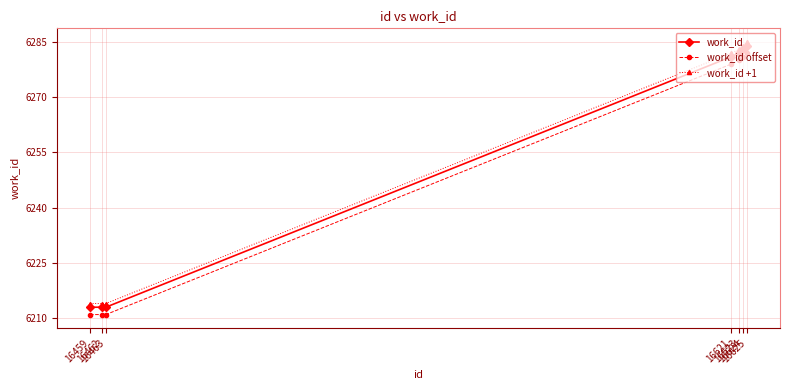

Which series has the largest total across all categories?

work_id +1